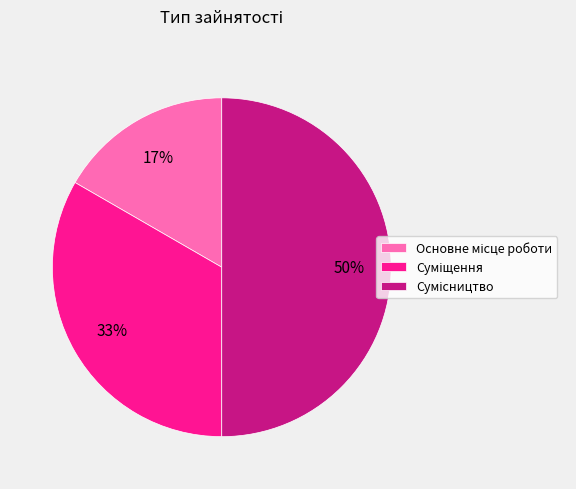

How many slices are in this pie chart?

3